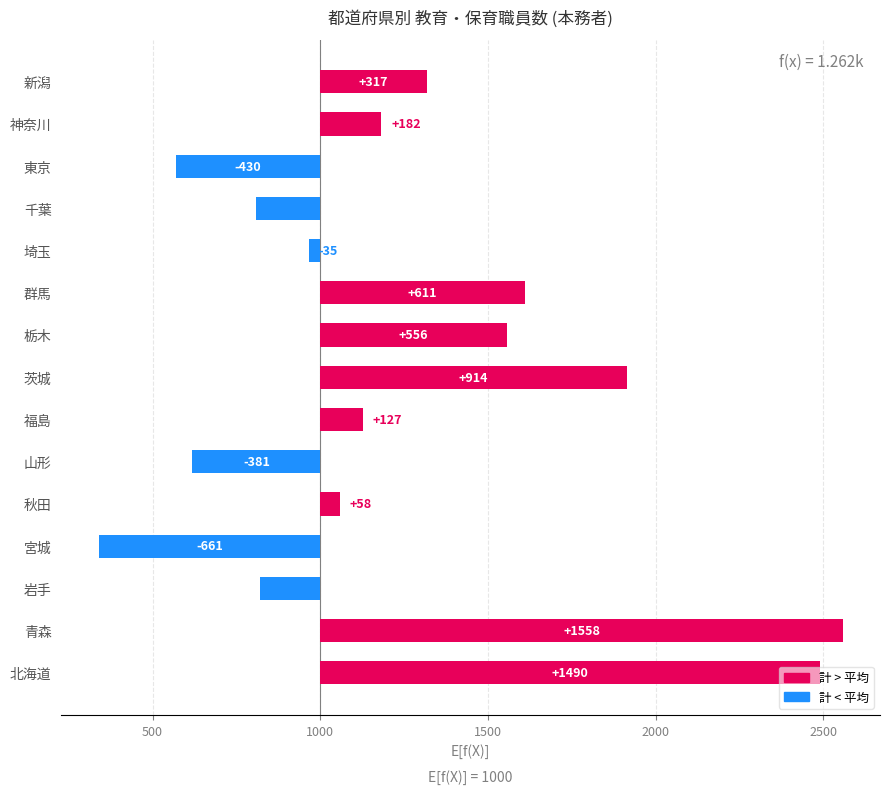

How many values are below 127?

7